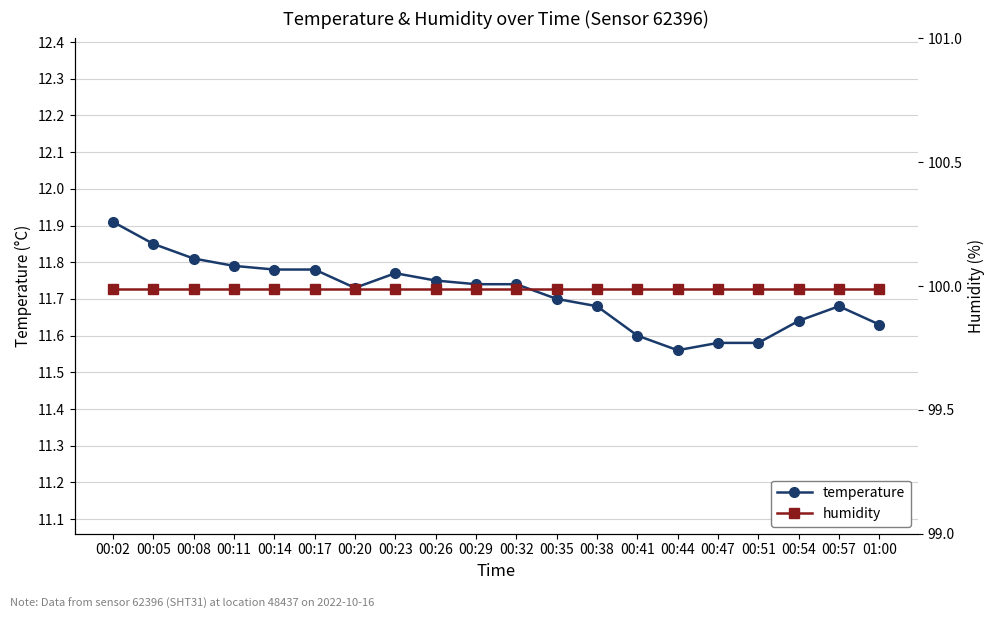

Reading left to right, extract all data points from this chart.

temperature: 11.9	11.8	11.8	11.8	11.8	11.8	11.7	11.8	11.8	11.7	11.7	11.7	11.7	11.6	11.6	11.6	11.6	11.6	11.7	11.6
humidity: 100.0	100.0	100.0	100.0	100.0	100.0	100.0	100.0	100.0	100.0	100.0	100.0	100.0	100.0	100.0	100.0	100.0	100.0	100.0	100.0